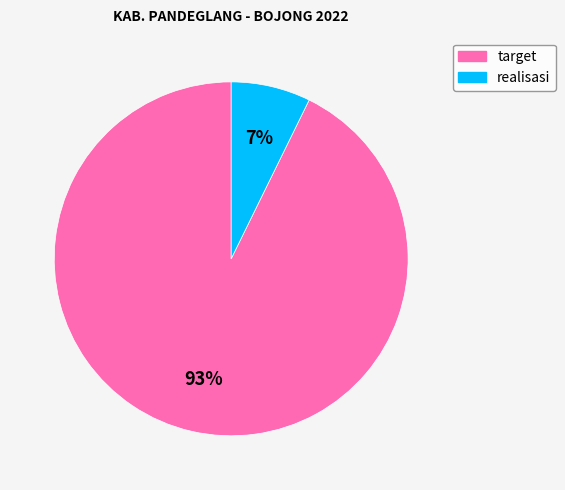

How many slices are in this pie chart?

2